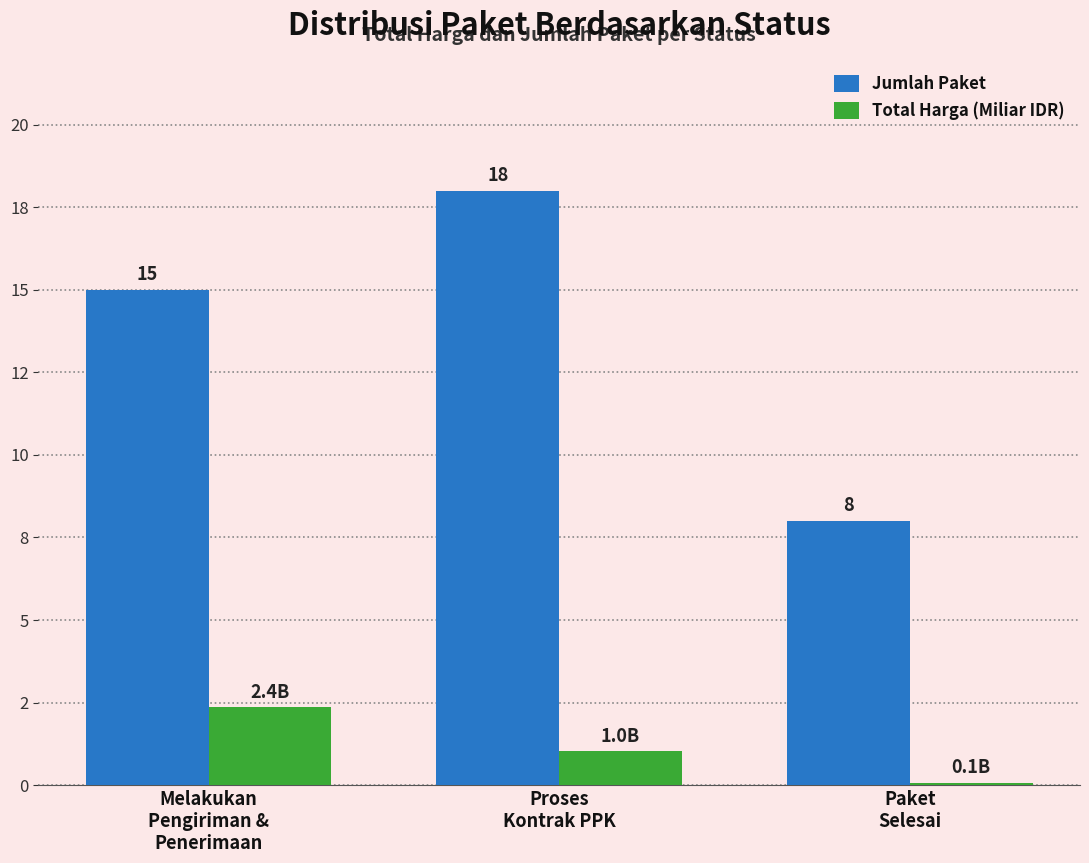

Are the bars horizontal?

No